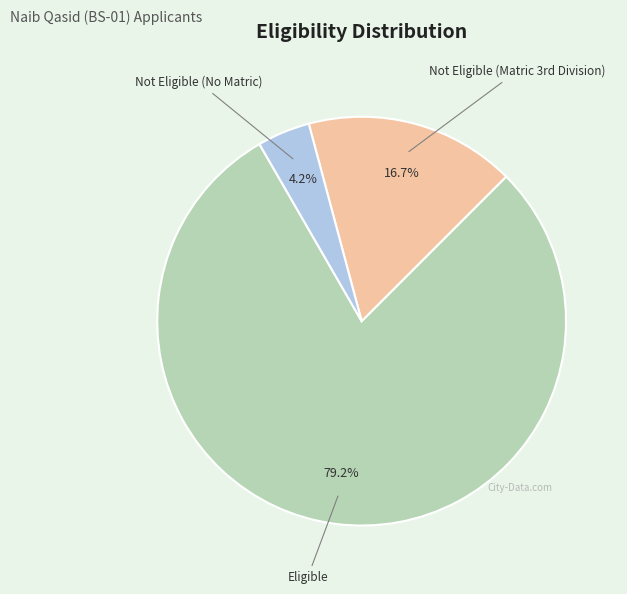

Is there a majority slice in this chart?

Yes